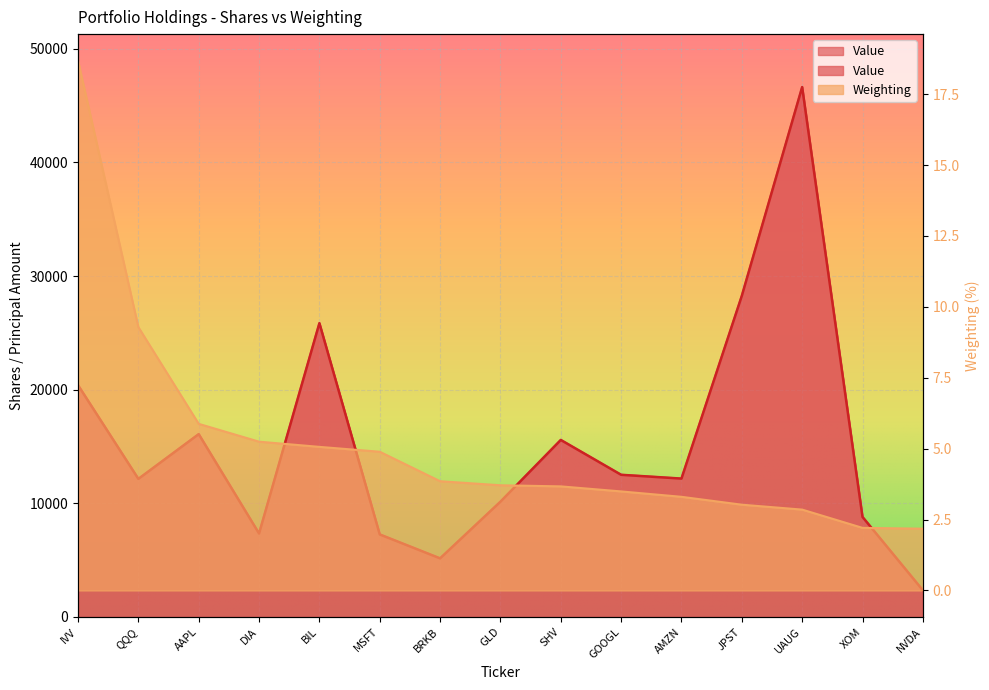

True or false: Value has a value of 34823.6 at BIL.

False